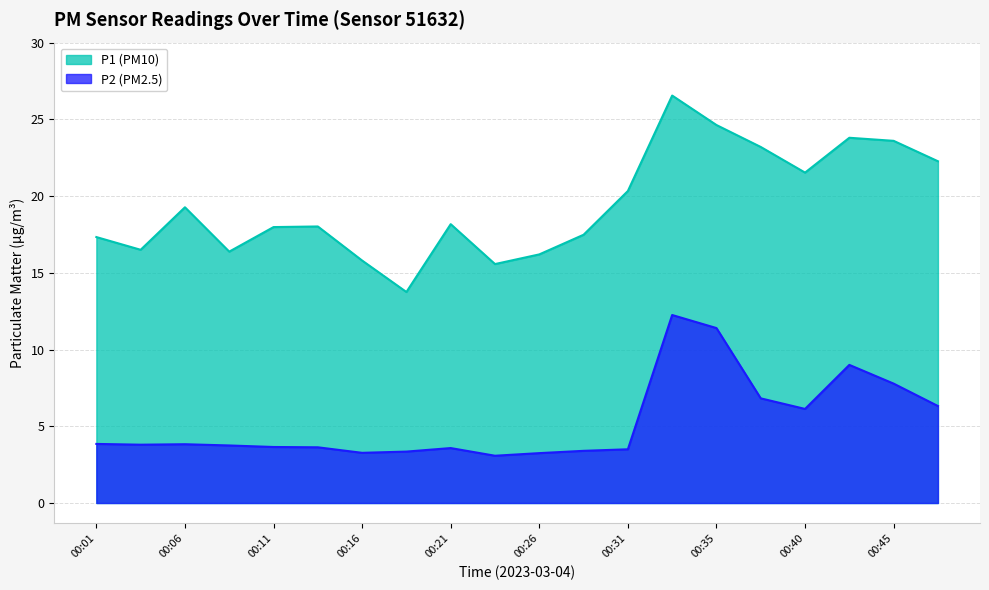

At which category does the chart reach its minimum across all series?

00:23